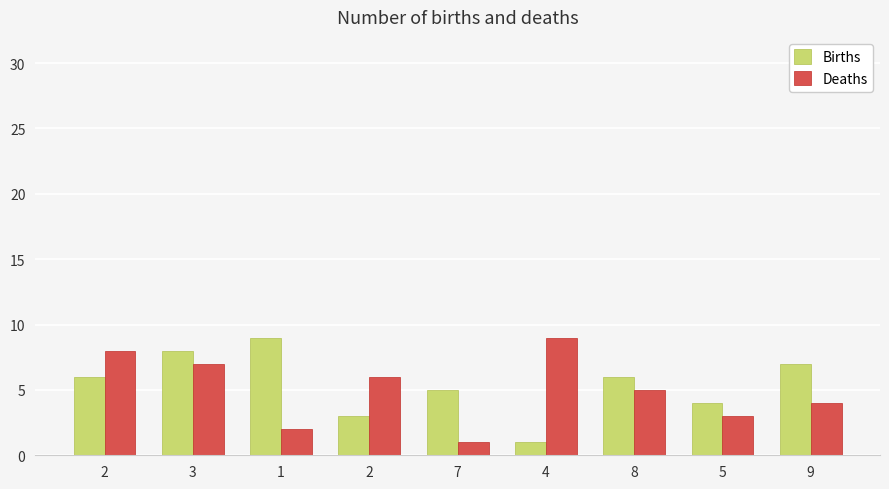

How many bars are there in total?

18